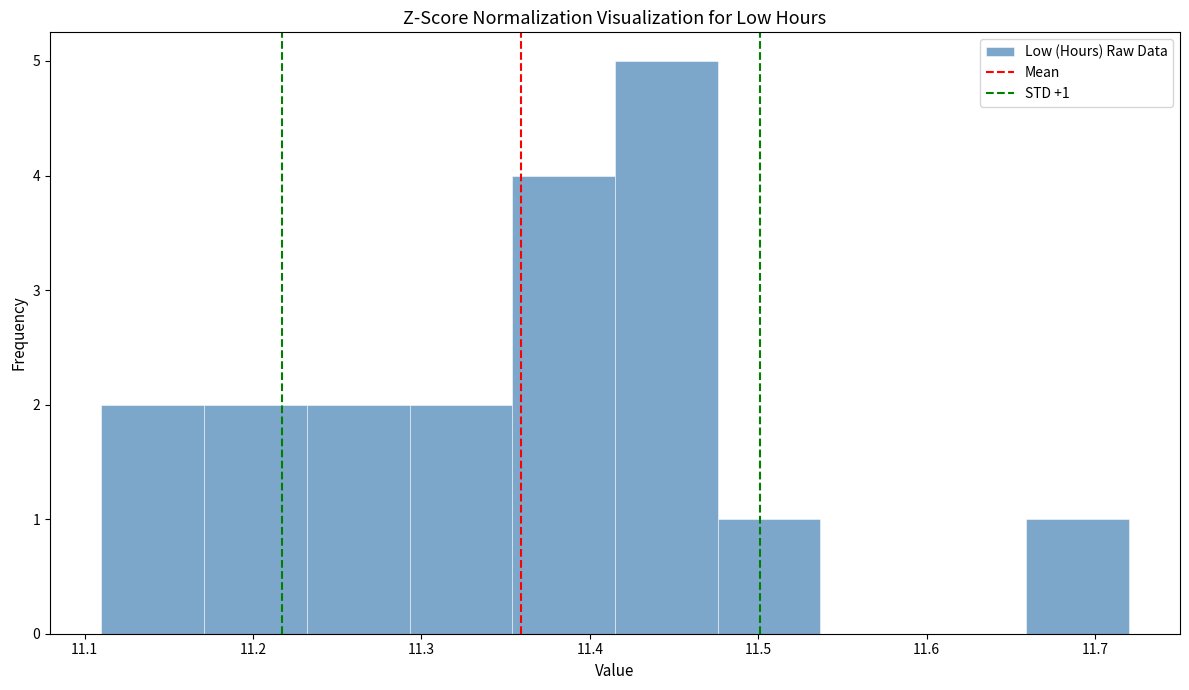

Over which range of the x-axis is the bar tallest?

11.415 to 11.476